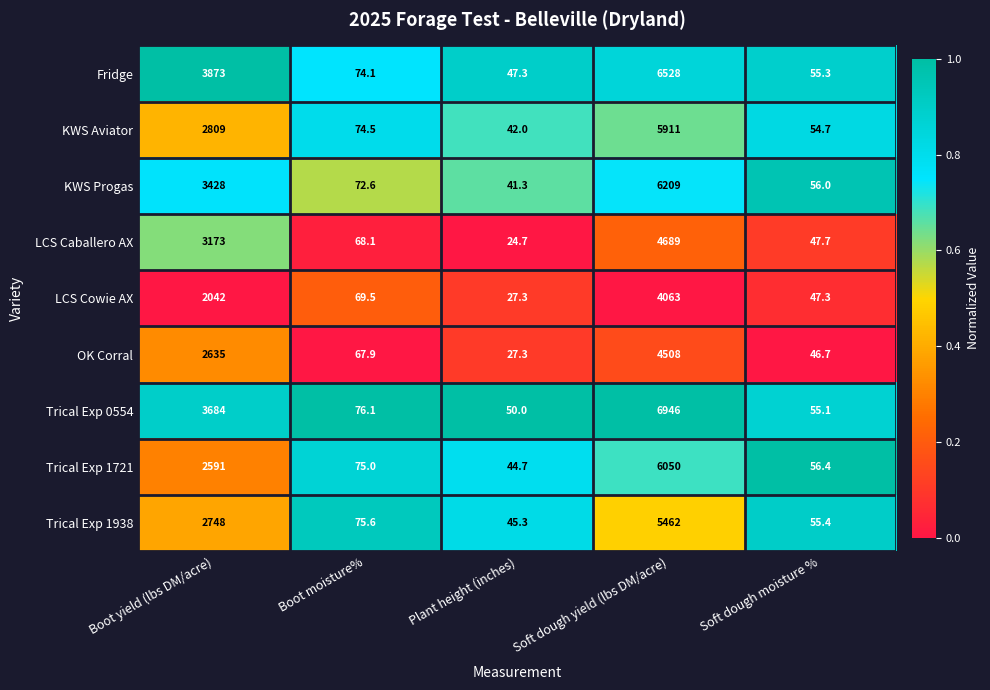

Between Boot moisture% and Soft dough moisture %, which series saw the biggest shift?

LCS Cowie AX